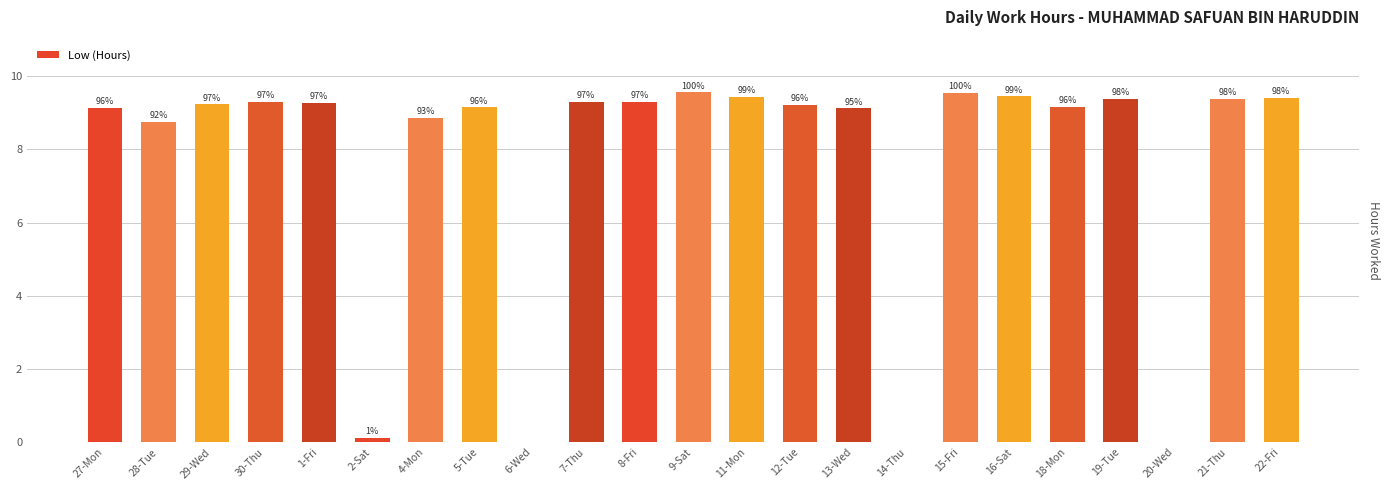

Are the bars horizontal?

No